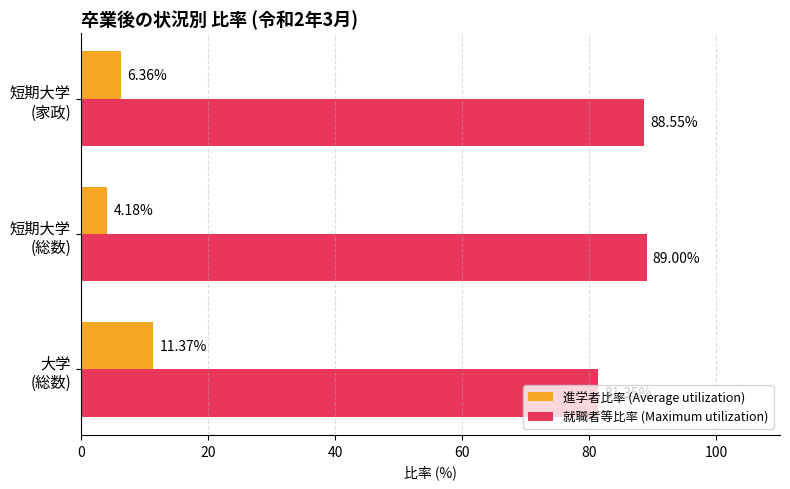

At how many categories does at least one series exceed 77?

3